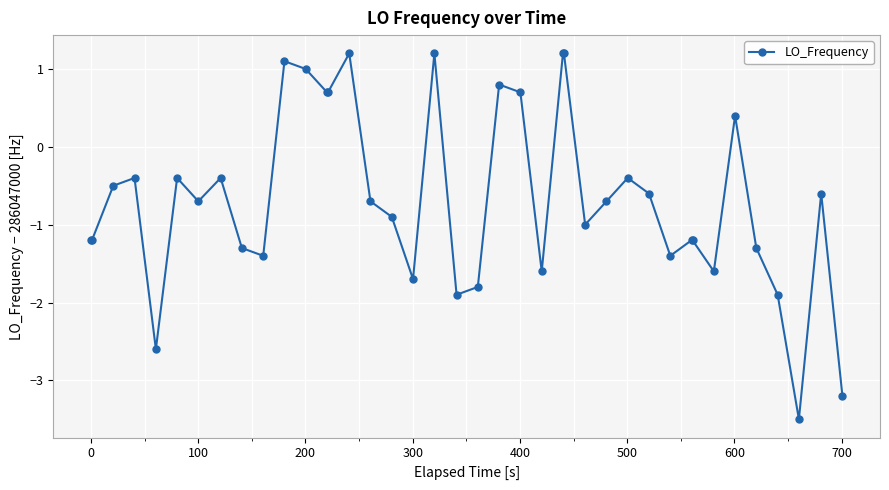

What is the difference between the second highest and minimum values?

4.7